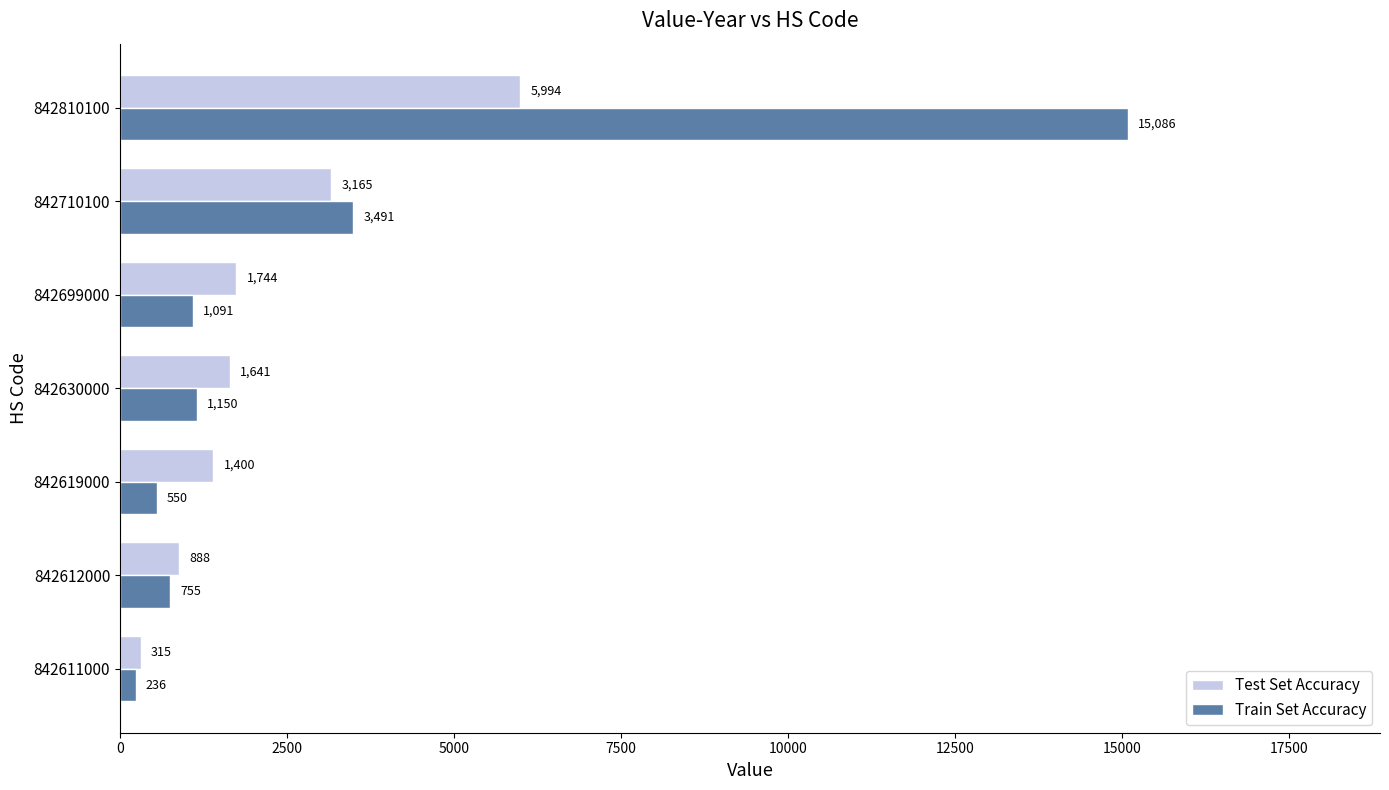

Which series changed the most between 842699000 and 842710100?

Train Set Accuracy